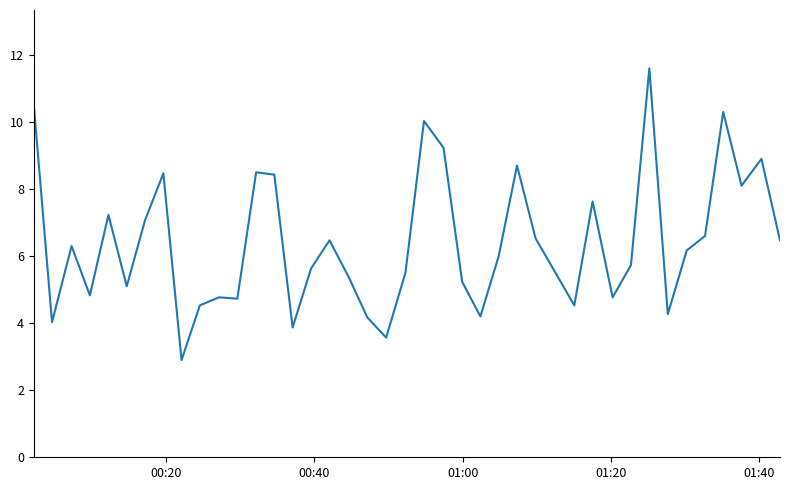

What is the difference between the maximum and minimum values?

8.7